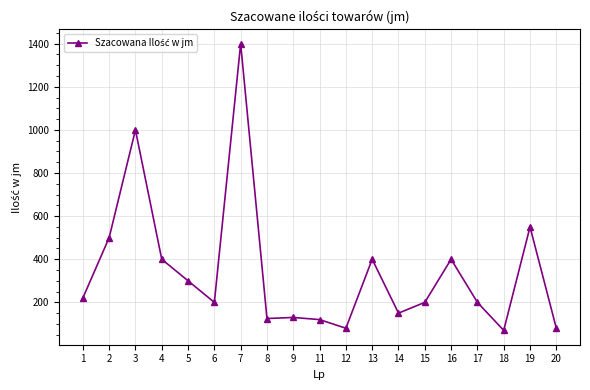

What is the difference between the maximum and minimum values?

1330